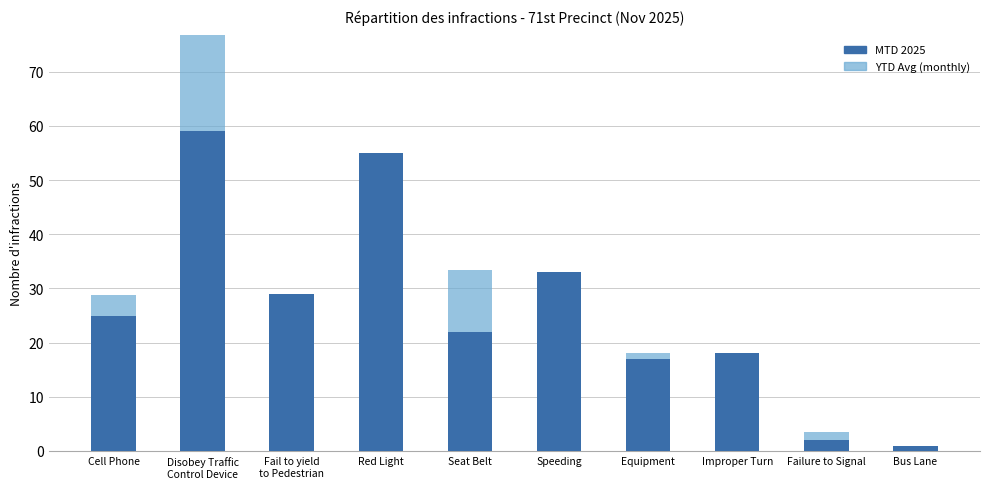

What is the sum of the YTD Avg (monthly) values at Failure to Signal and Equipment?

21.5